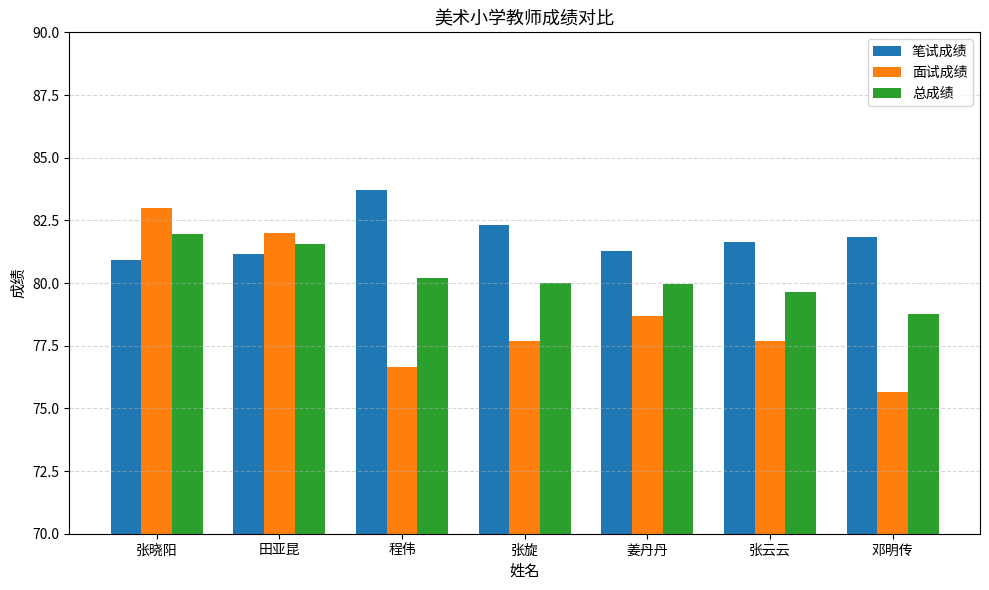

How many data points in 笔试成绩 are less than 81?

1